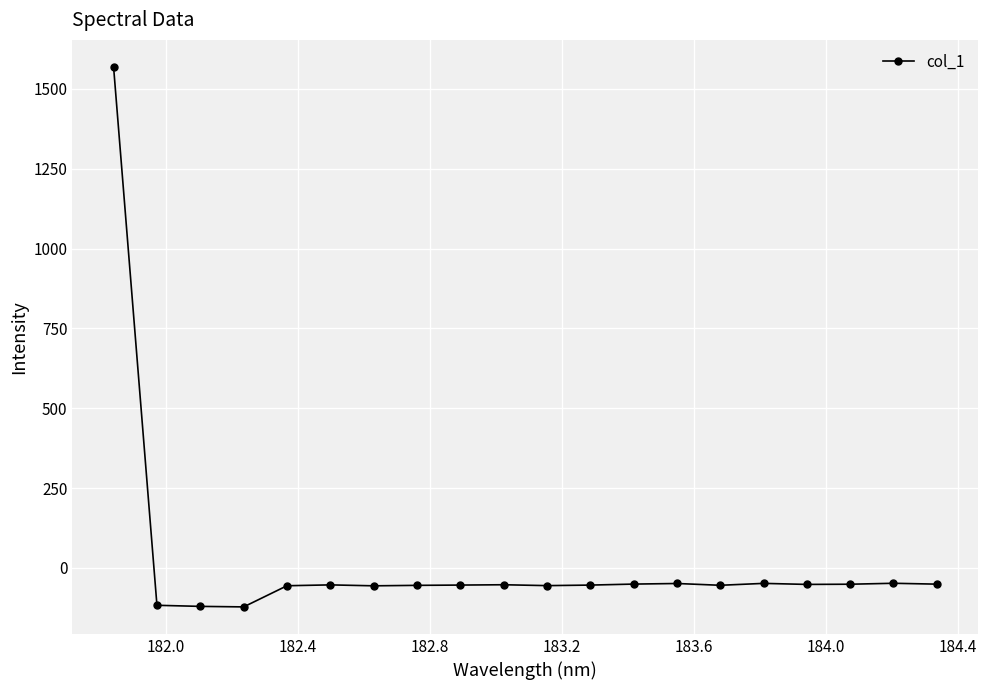

What is the value of the 16th point from the left?

-48.7